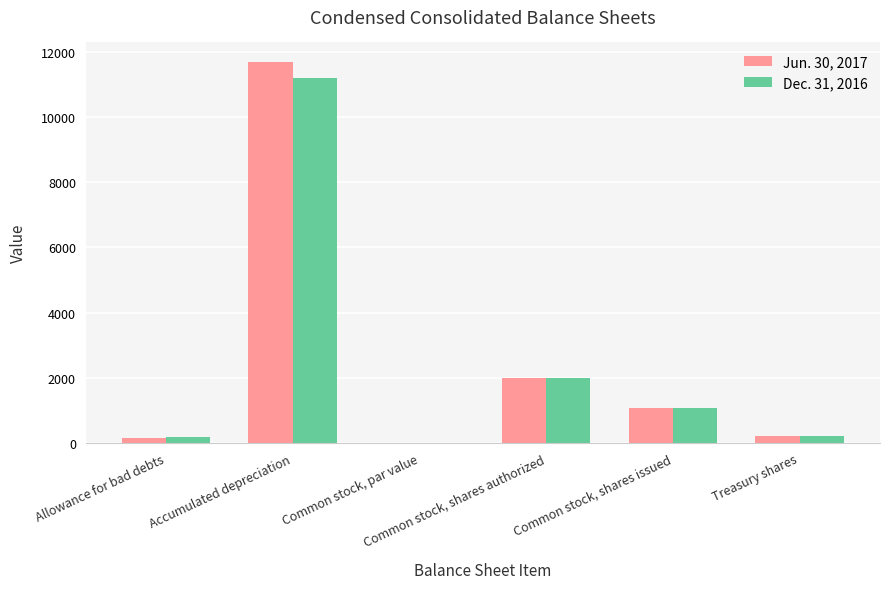

What is the maximum value for Dec. 31, 2016?

11198.0